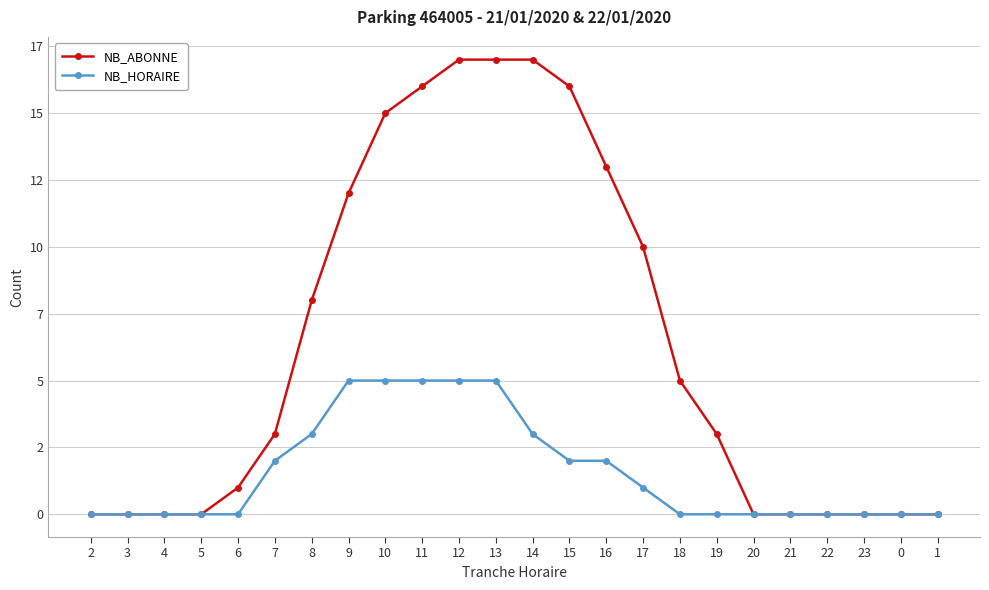

At which category is the sum across all series the highest?

12